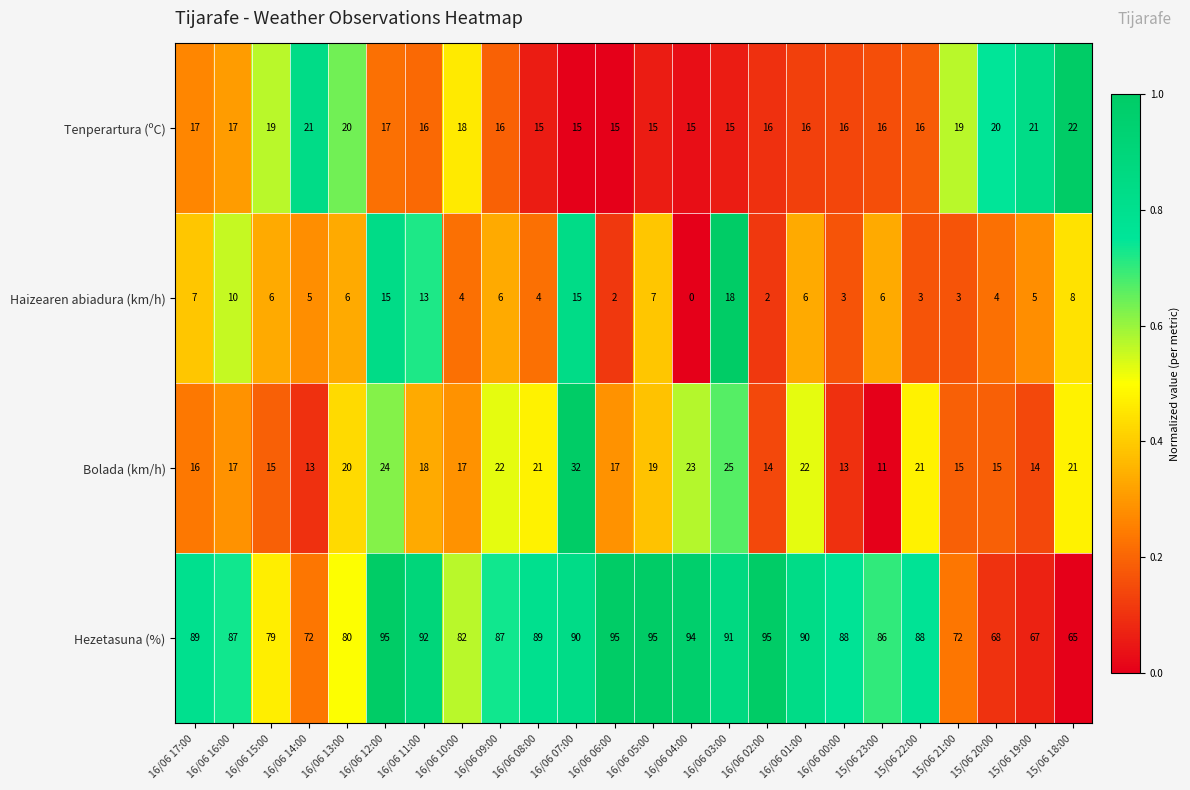

What is the difference between the highest and lowest values at 15/06 20:00?

64